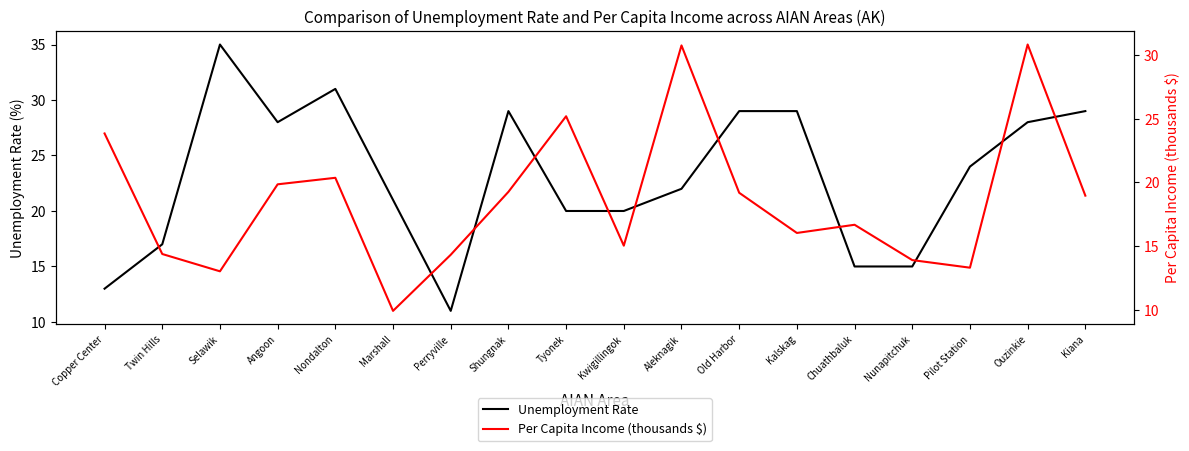

The Per Capita Income (thousands $) series shows 30.8 at Ouzinkie. True or false?

True